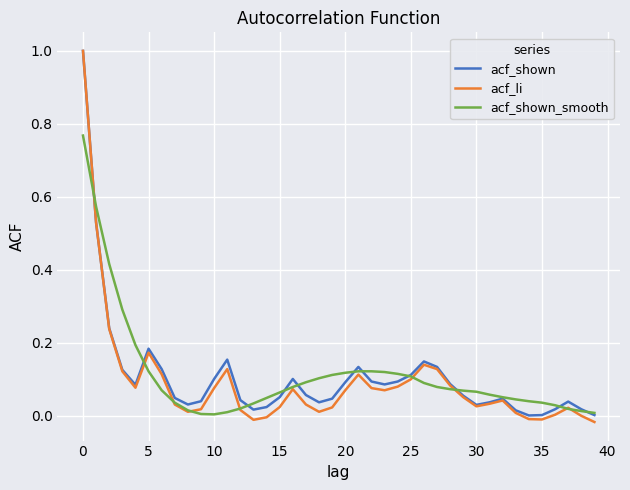

At how many categories does at least one series exceed 0?

40